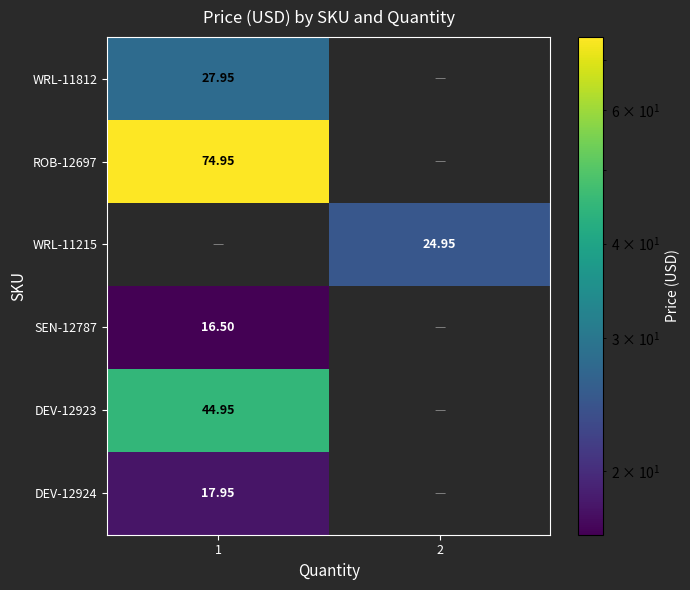

At which label does row_2 first exceed 24?

2